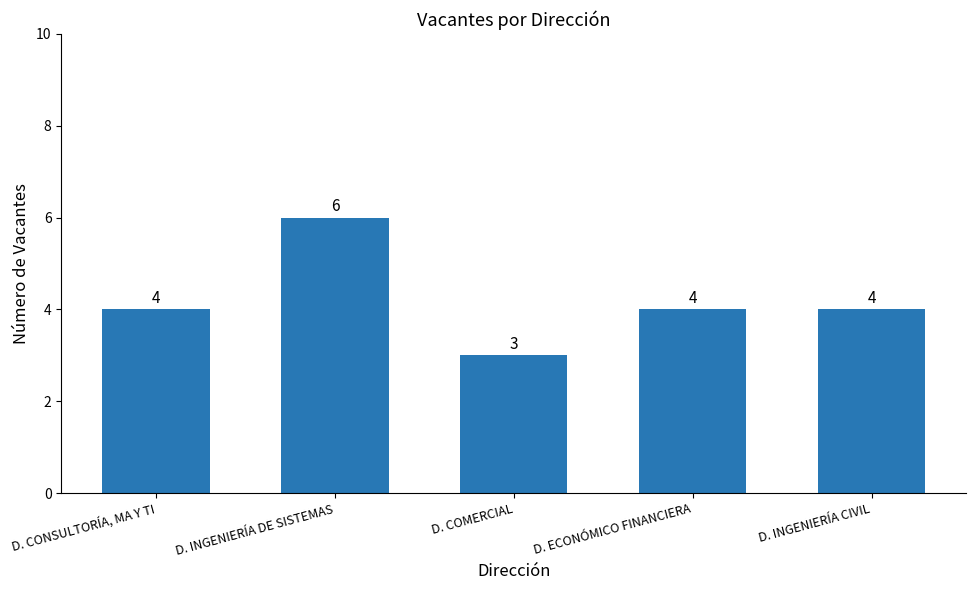

How many values are between 4 and 5?

3